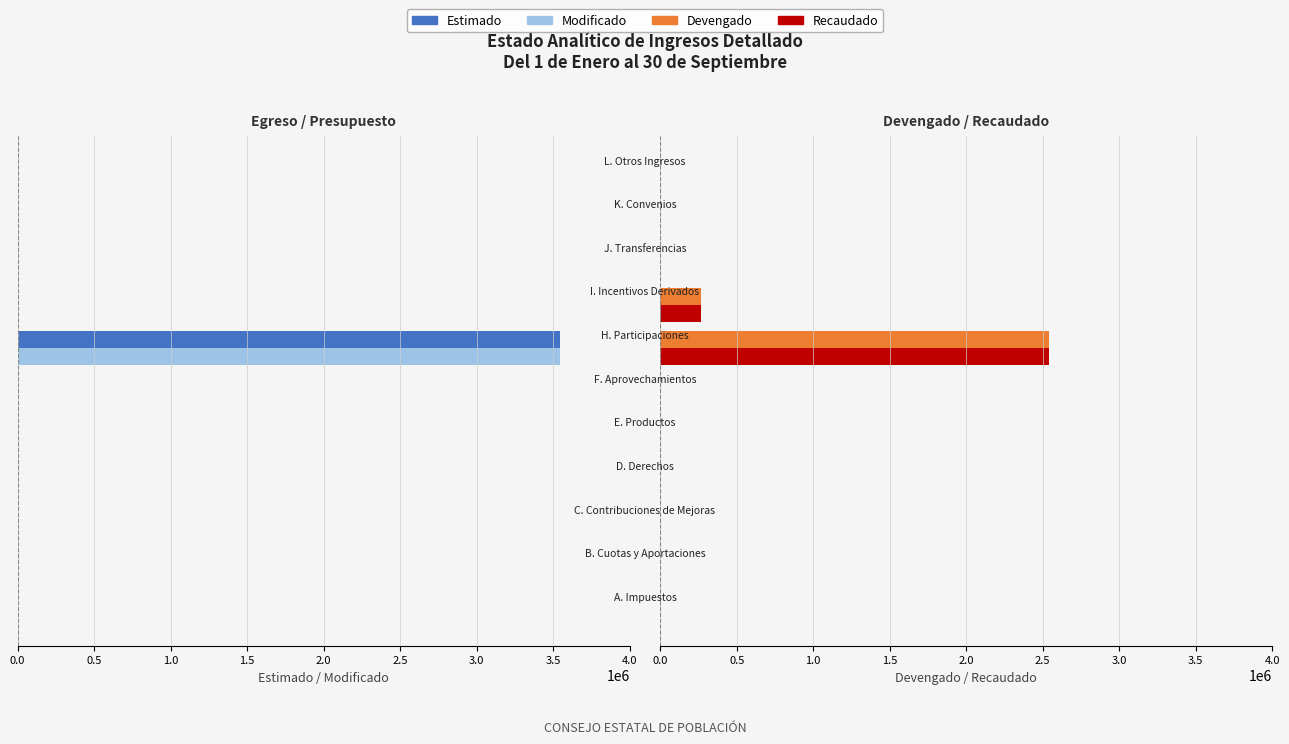

Which series has the largest total across all categories?

Estimado